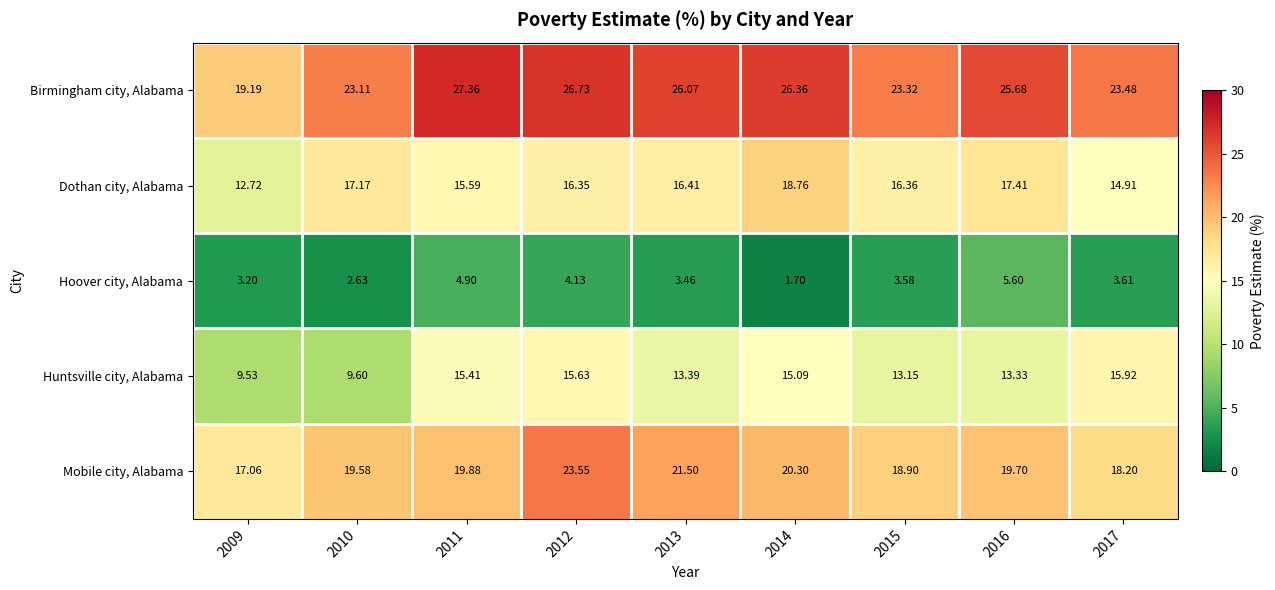

What is the minimum value shown in the chart?

1.7